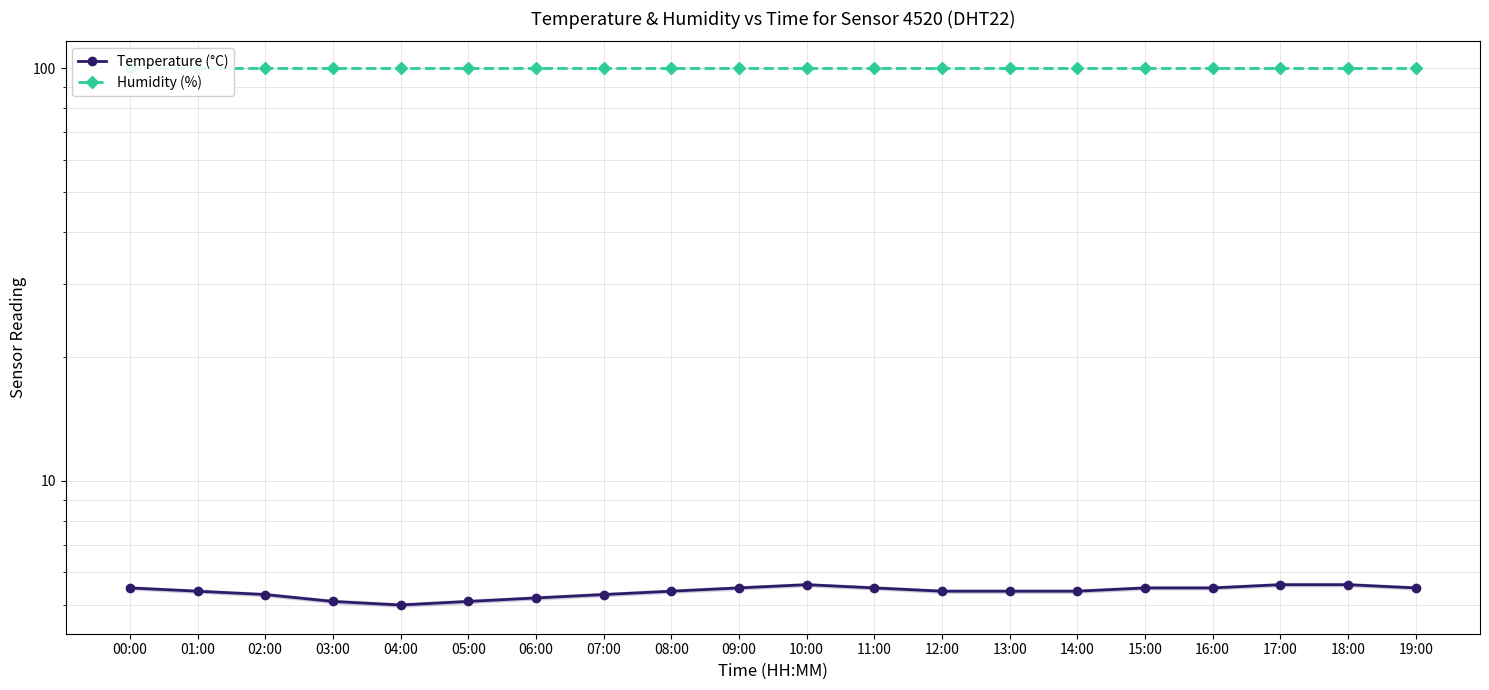

What is the value of the Temperature (°C) point at the 7th from the left?

5.2